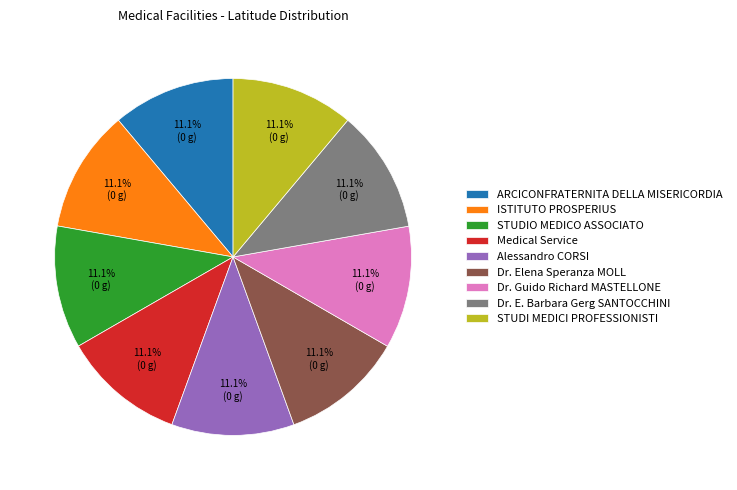

How many slices are in this pie chart?

9